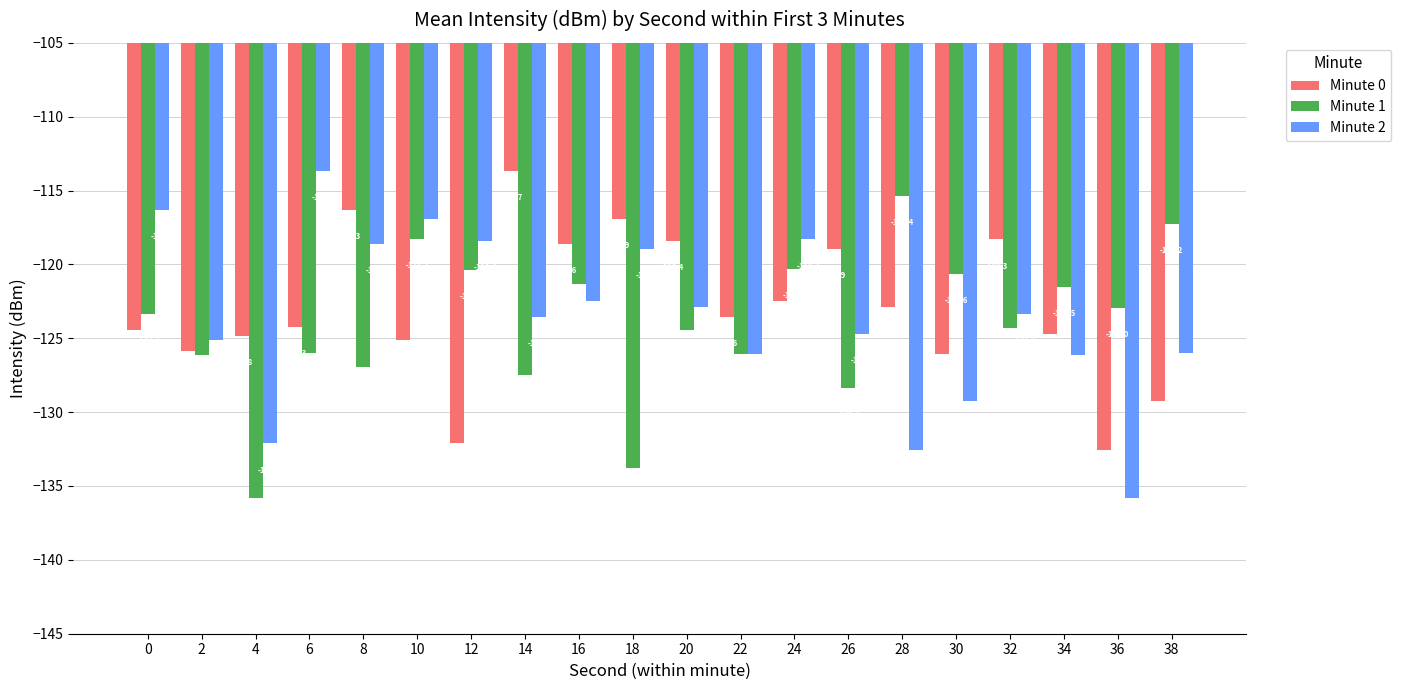

Is it true that Minute 2 equals -53.5 at 28?

False